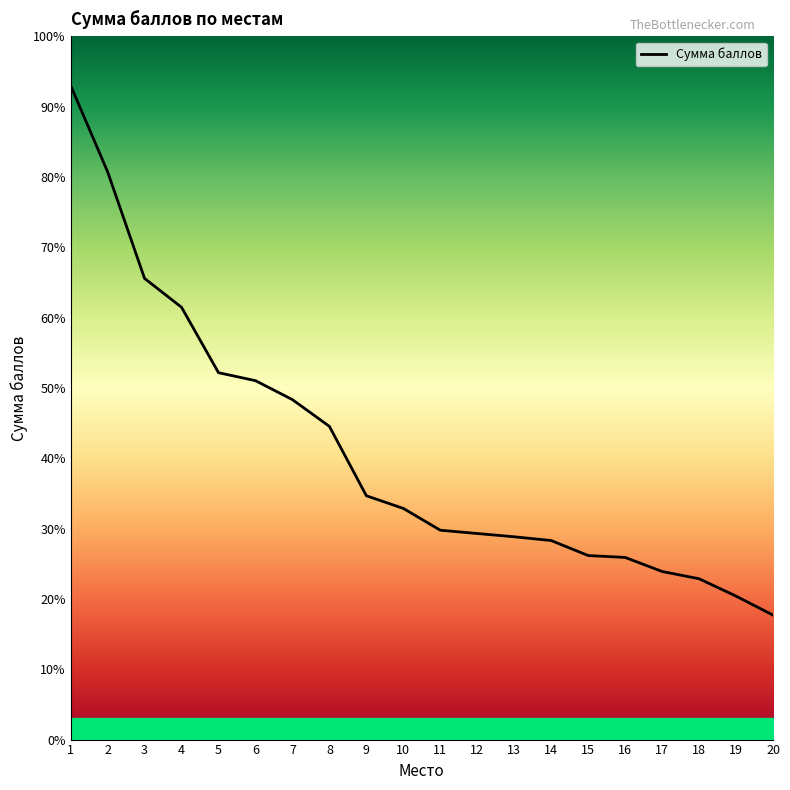

Approximately how many times larger is the value at 12 compared to 2?

0.4